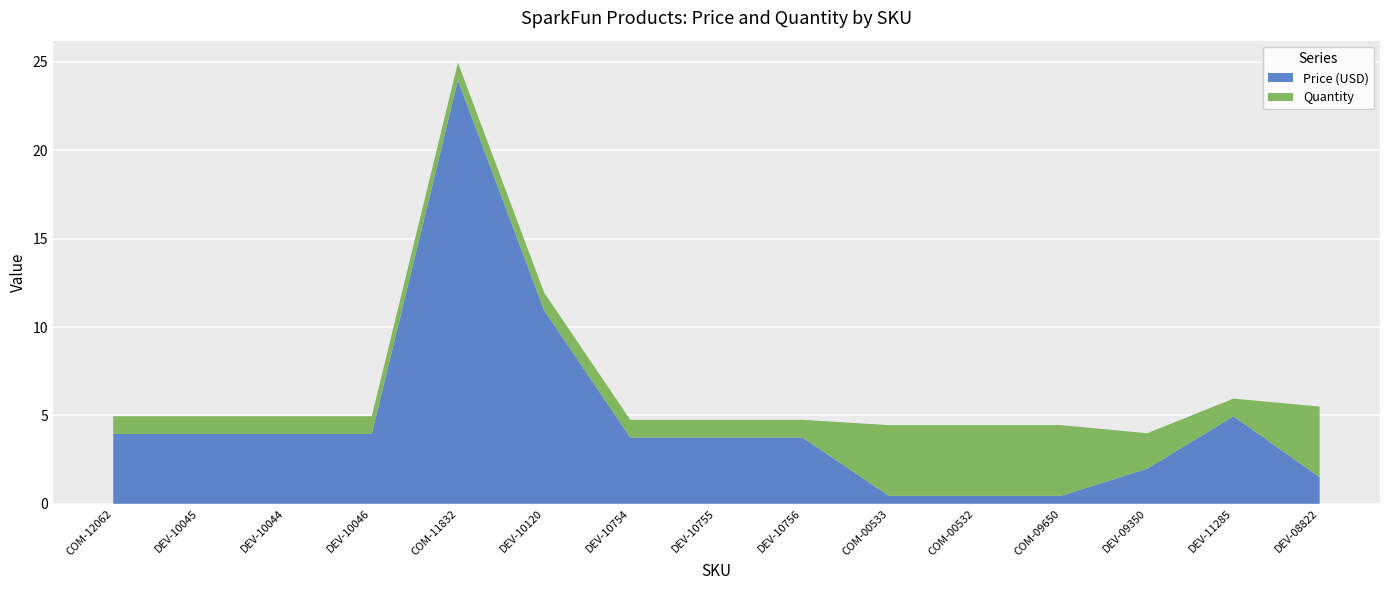

Reading left to right, transcribe all the data shown in this chart.

Price (USD): 4.0	4.0	4.0	4.0	23.9	10.9	3.8	3.8	3.8	0.5	0.5	0.5	2.0	5.0	1.5
Quantity: 1.0	1.0	1.0	1.0	1.0	1.0	1.0	1.0	1.0	4.0	4.0	4.0	2.0	1.0	4.0